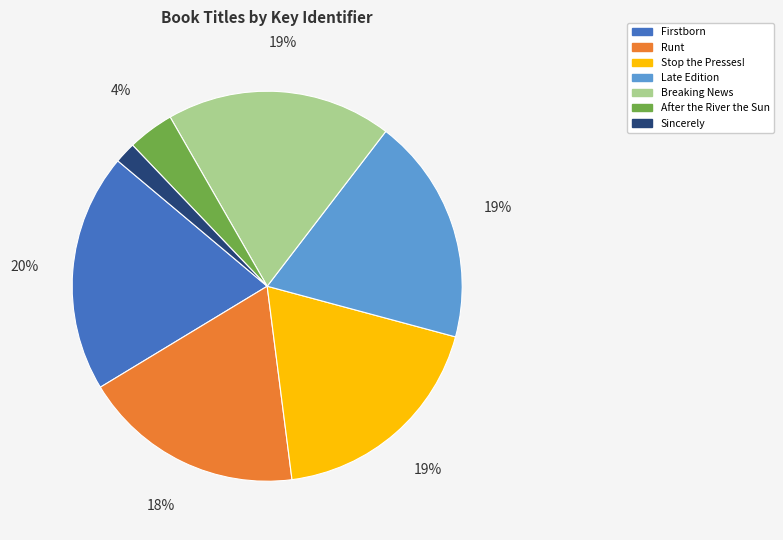

What is the smallest slice in the pie chart?

Sincerely